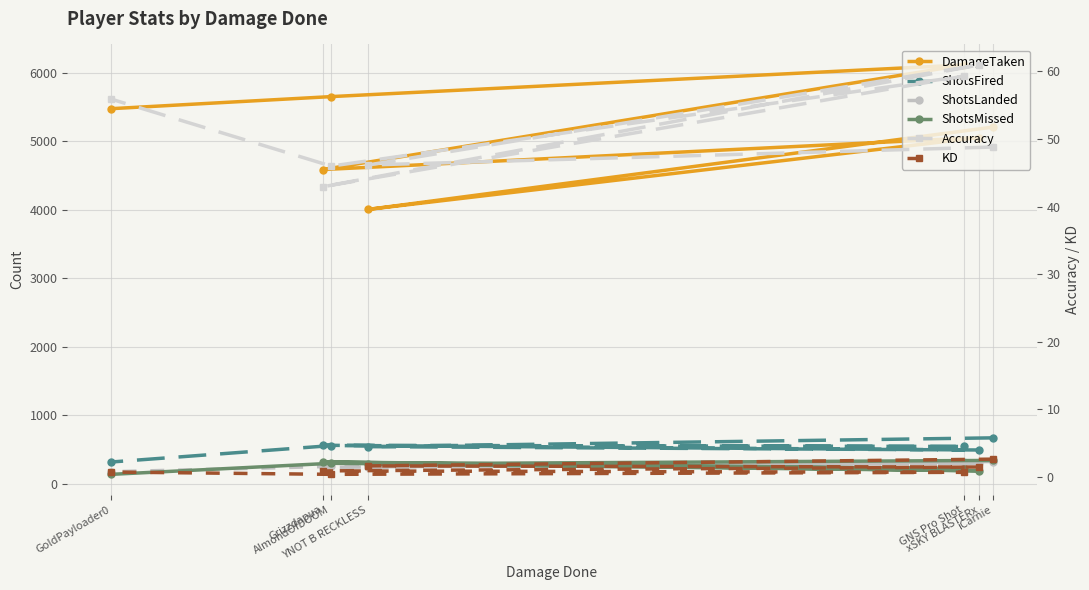

What are all the series names shown in the legend?

DamageTaken, ShotsFired, ShotsLanded, ShotsMissed, Accuracy, KD